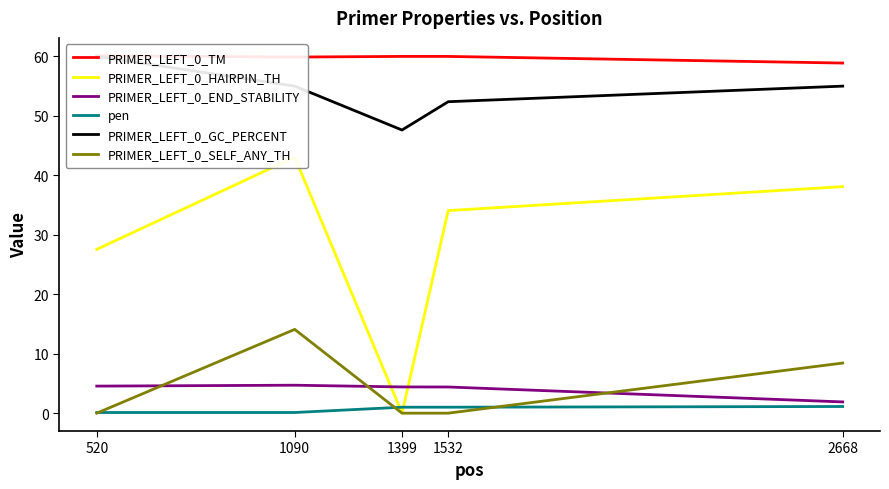

True or false: PRIMER_LEFT_0_TM has more than 1 interior local peaks.

False